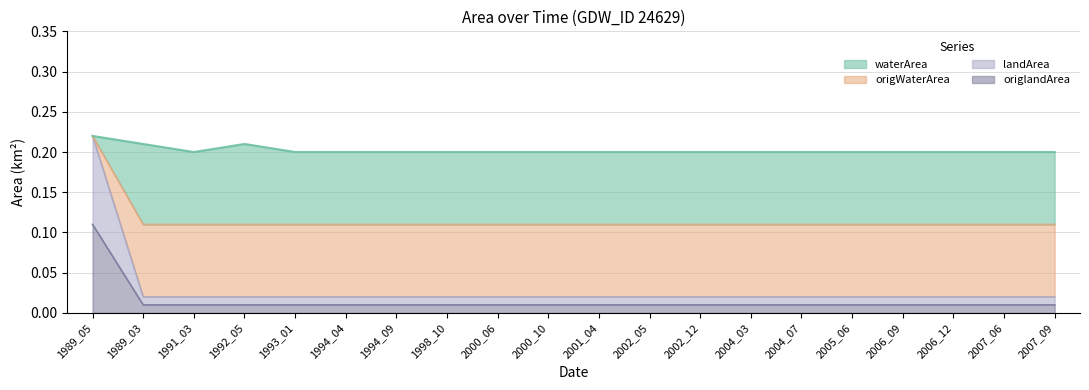

Which has a higher value, 1998_10 or 2000_06?

1998_10